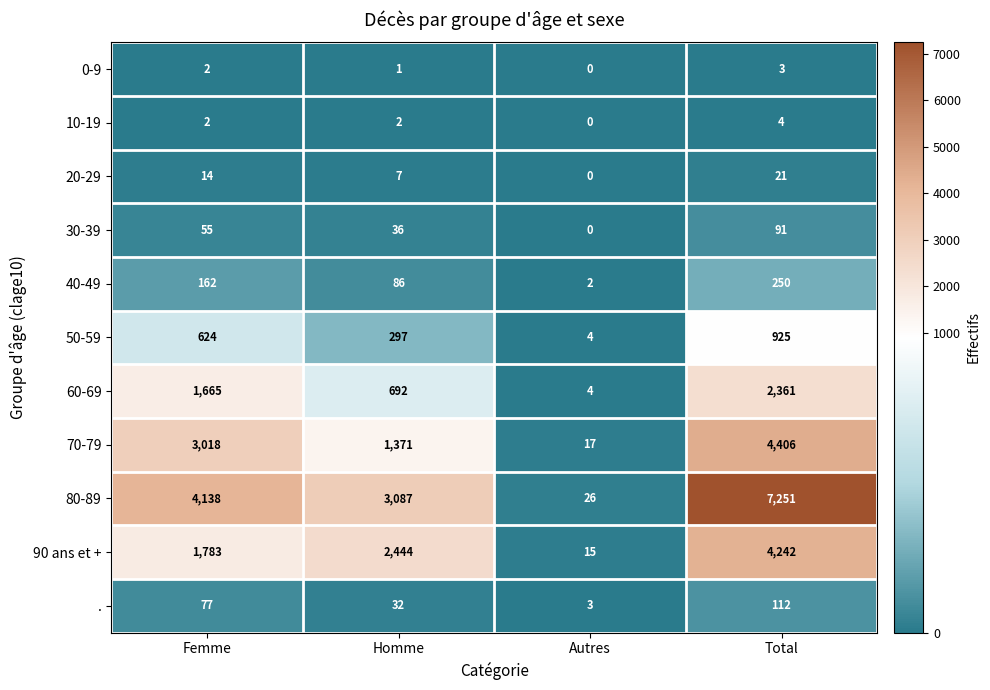

Between Femme and Total, which series saw the biggest shift?

80-89